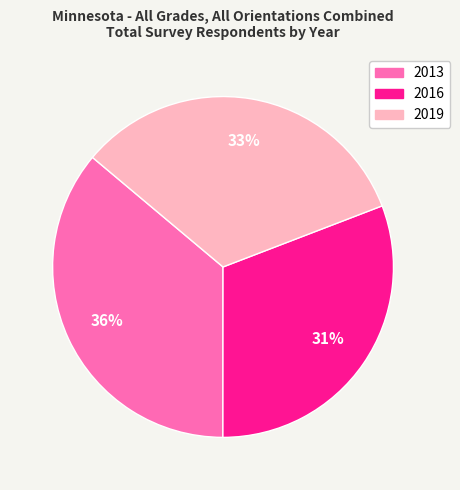

Count the number of slices in the pie.

3